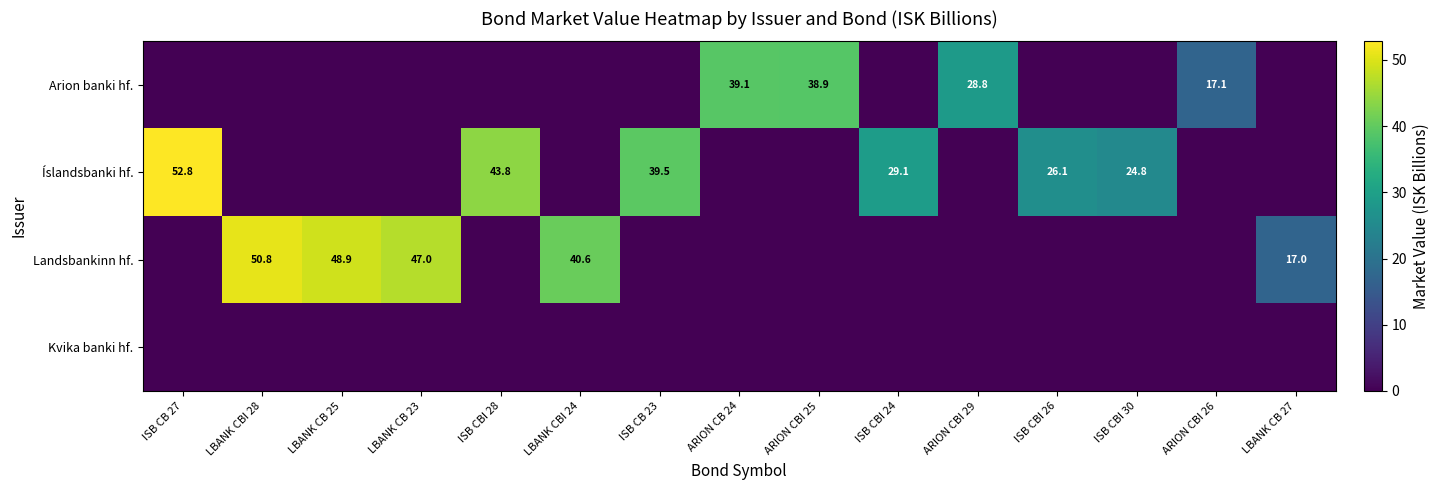

Is it true that Íslandsbanki hf. equals 24.8 at ISB CBI 30?

True